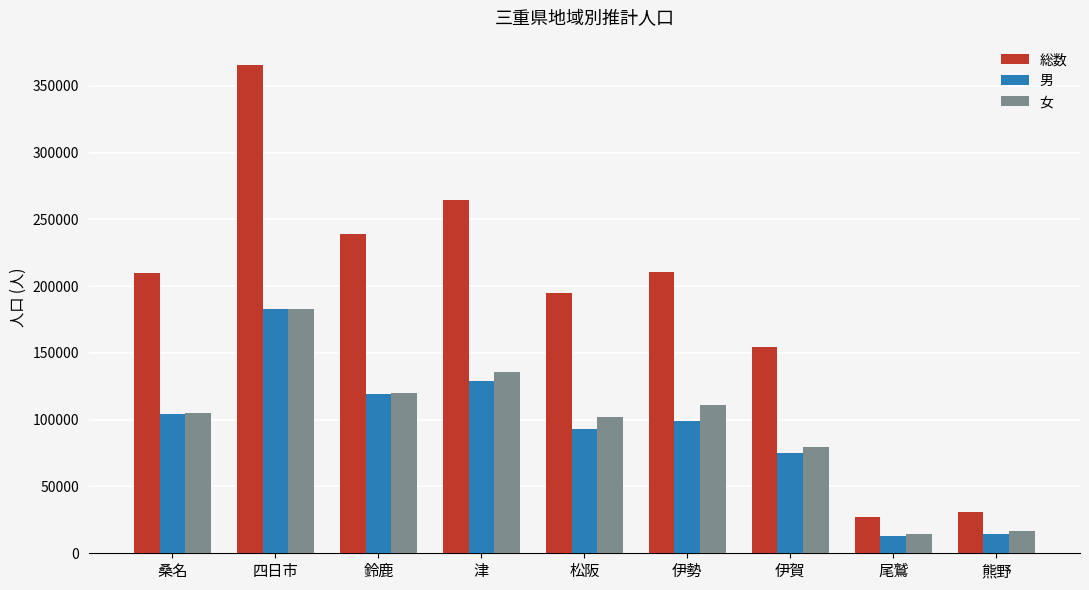

Between 四日市 and 伊賀, which series saw the biggest shift?

総数